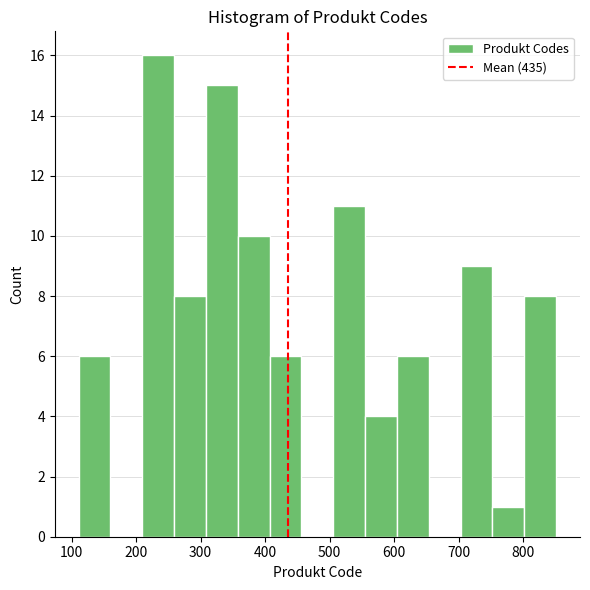

Which range on the x-axis has the tallest bar?

210 to 260